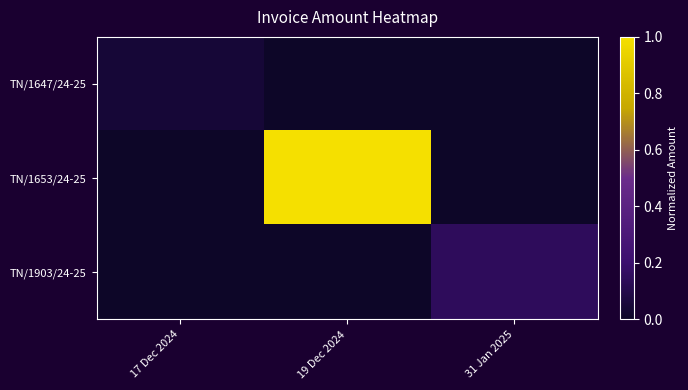

Count the number of categories in the chart.

3